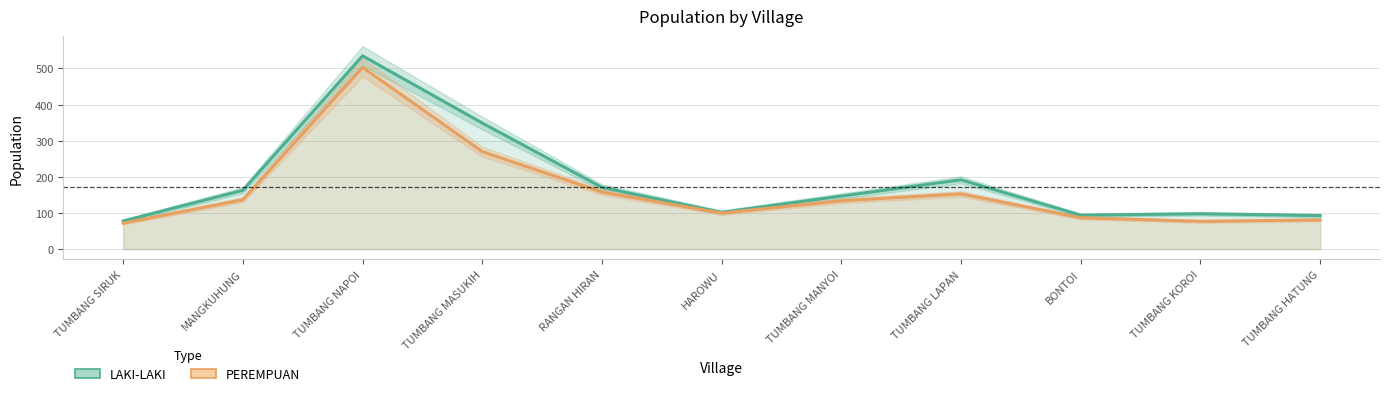

How many data points in LAKI-LAKI are above 147?

5